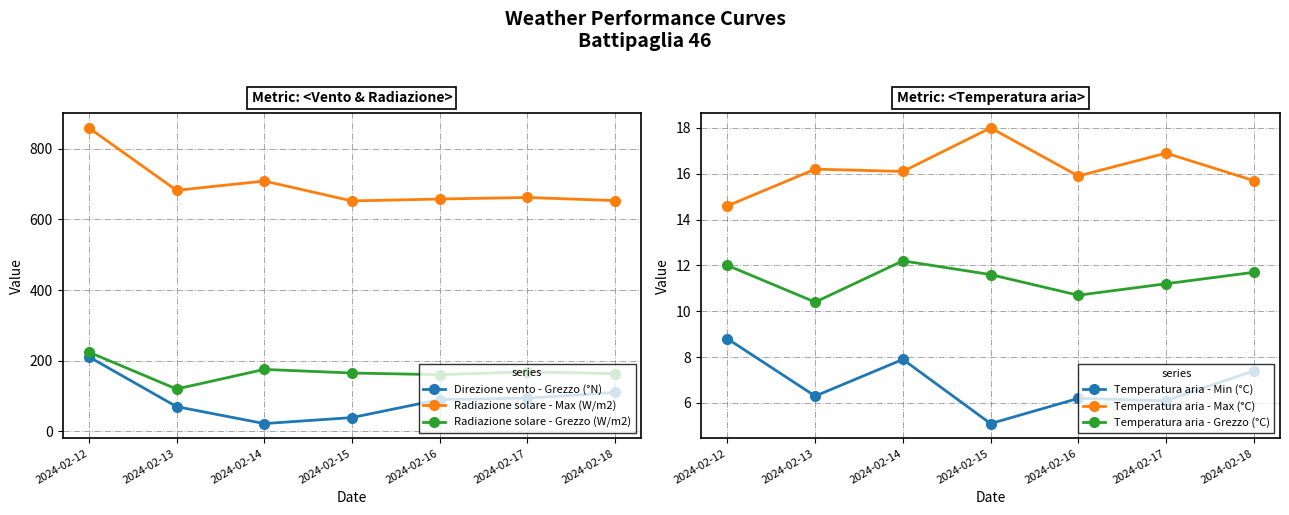

What is the difference between the second highest and minimum values in the Temperatura aria - Min (°C) series?

2.8